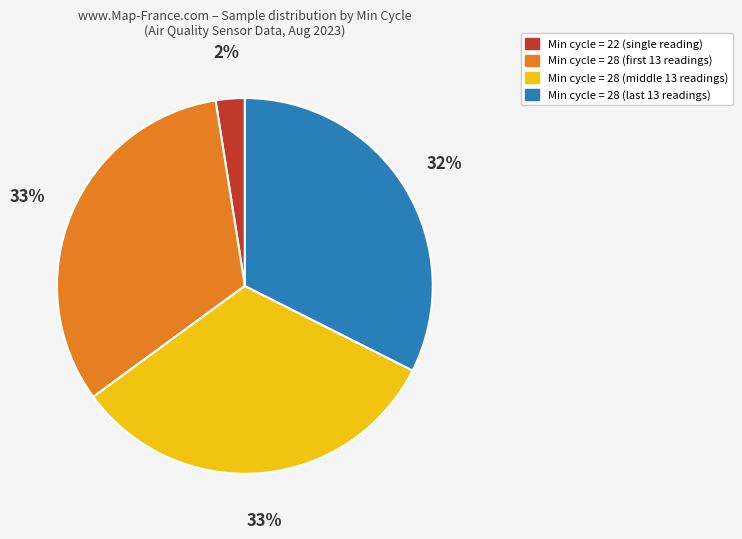

Is there any slice that represents more than half of the pie?

No